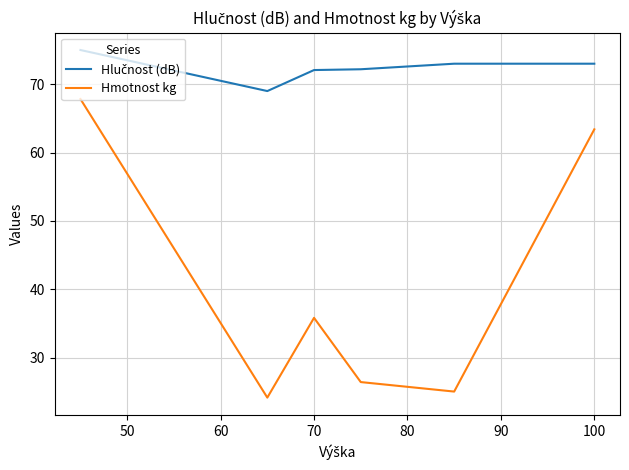

What is the minimum value shown in the chart?

24.2